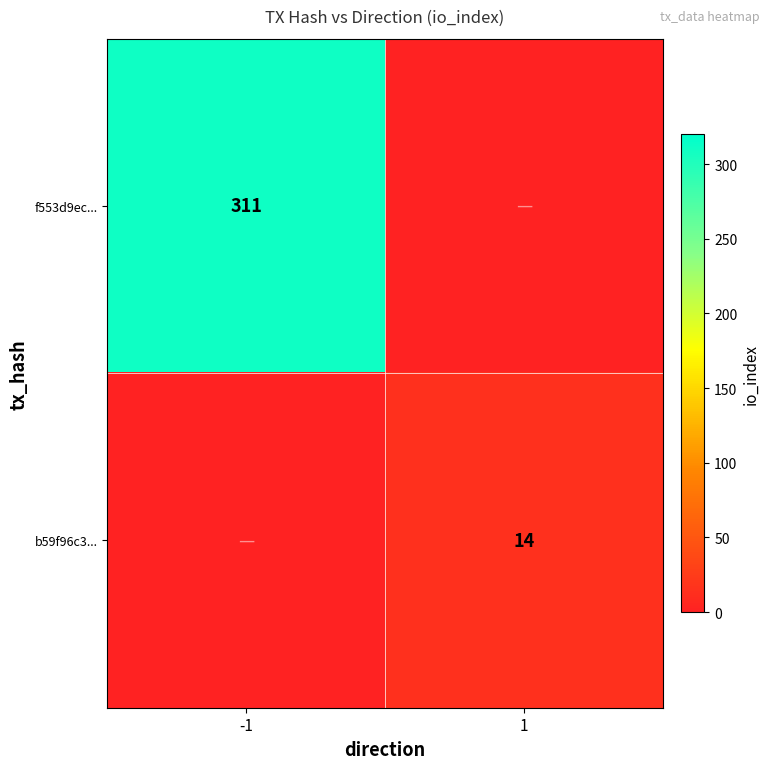

The b59f96c3... series shows 14 at 1. True or false?

True